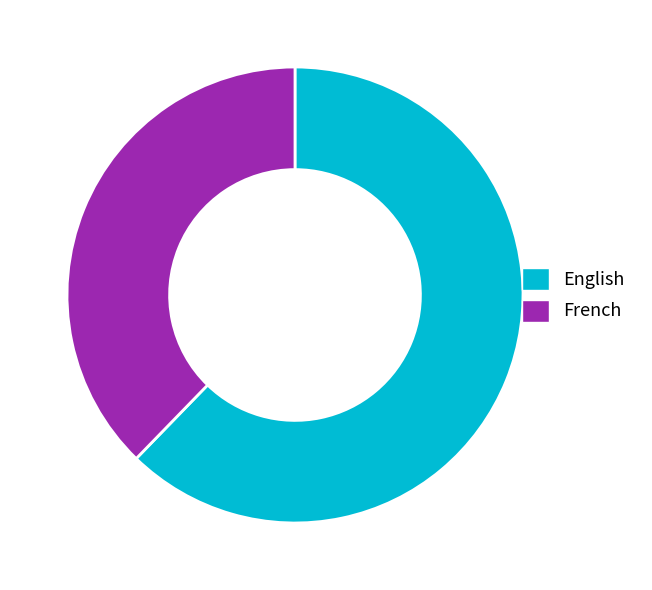

Is there a majority slice in this chart?

Yes